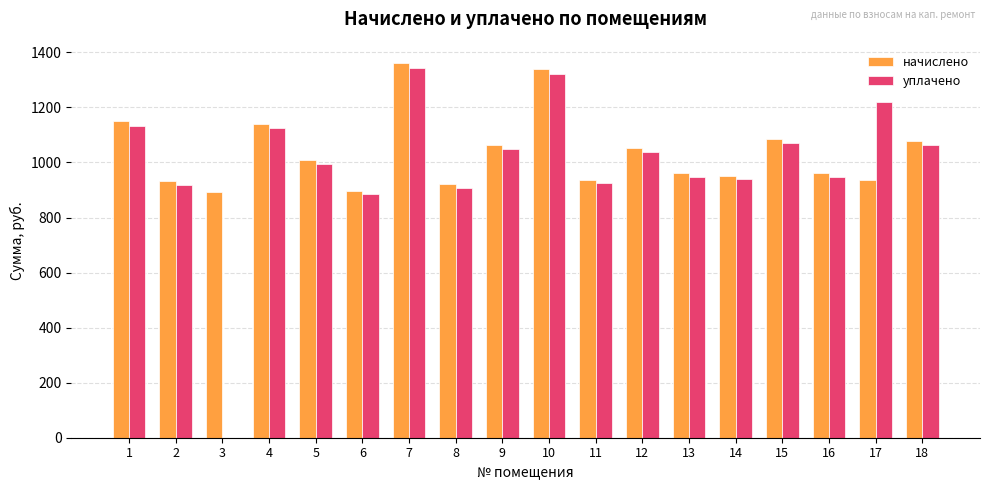

What is the sum of the начислено values at 3 and 14?

1844.6